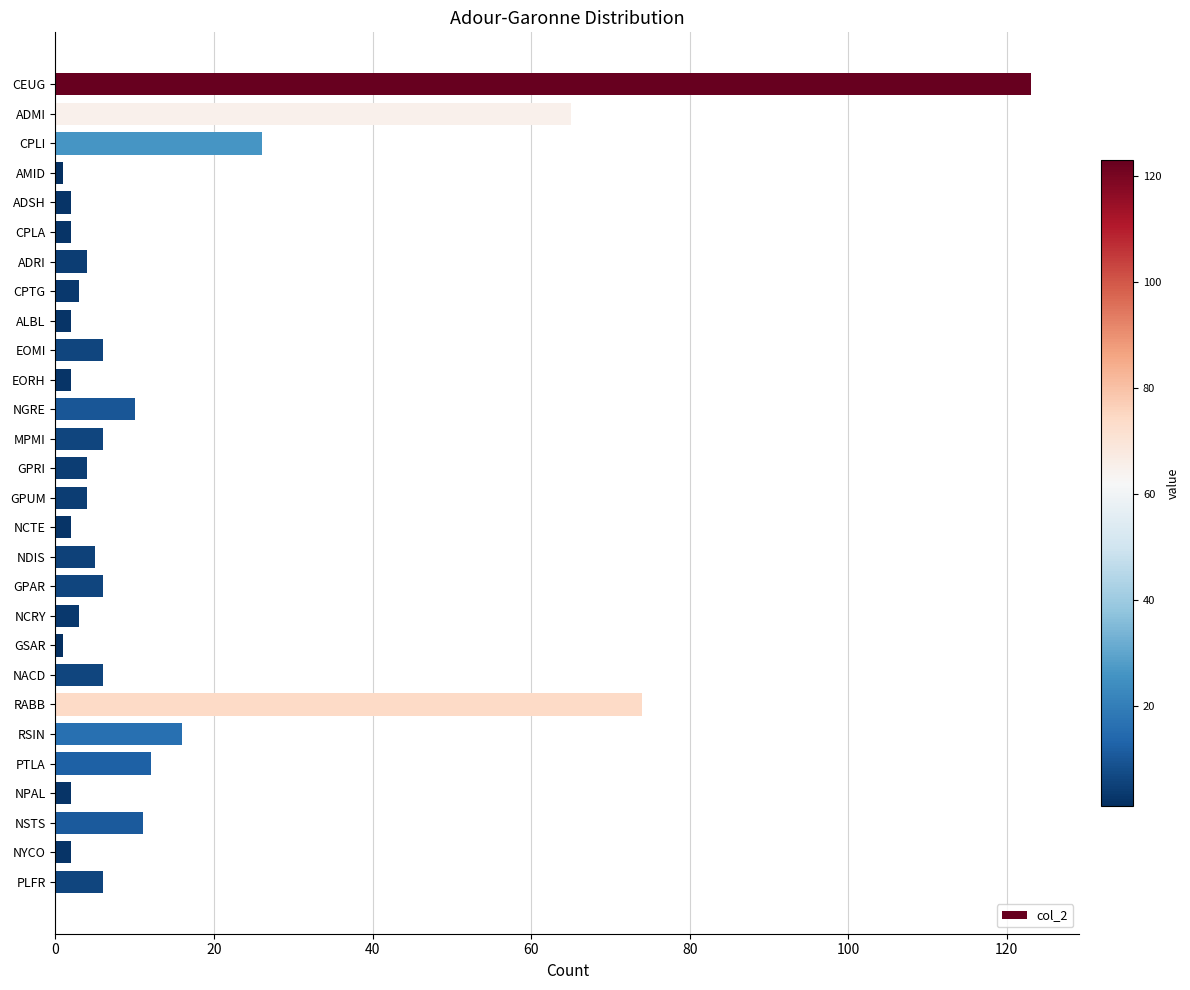

What is the label of the 2nd bar from the top?

ADMI